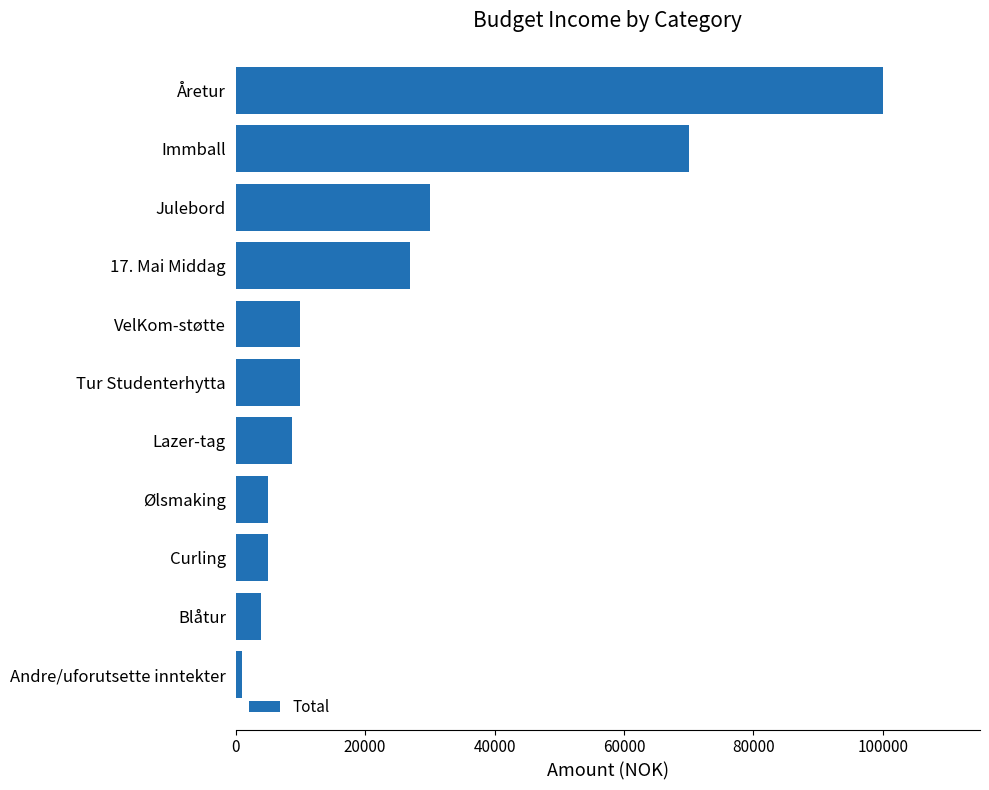

What is the difference between the maximum and minimum values?

99000